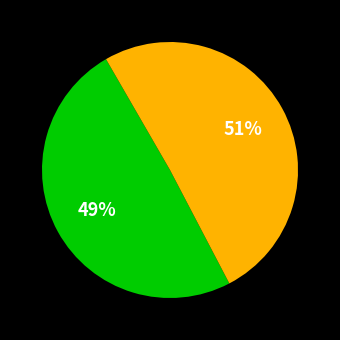

How many segments does this pie chart have?

2